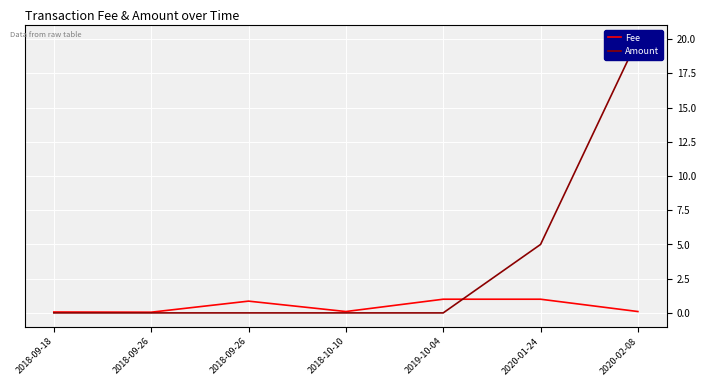

What is the total value across all series at 2018-09-26?

0.1